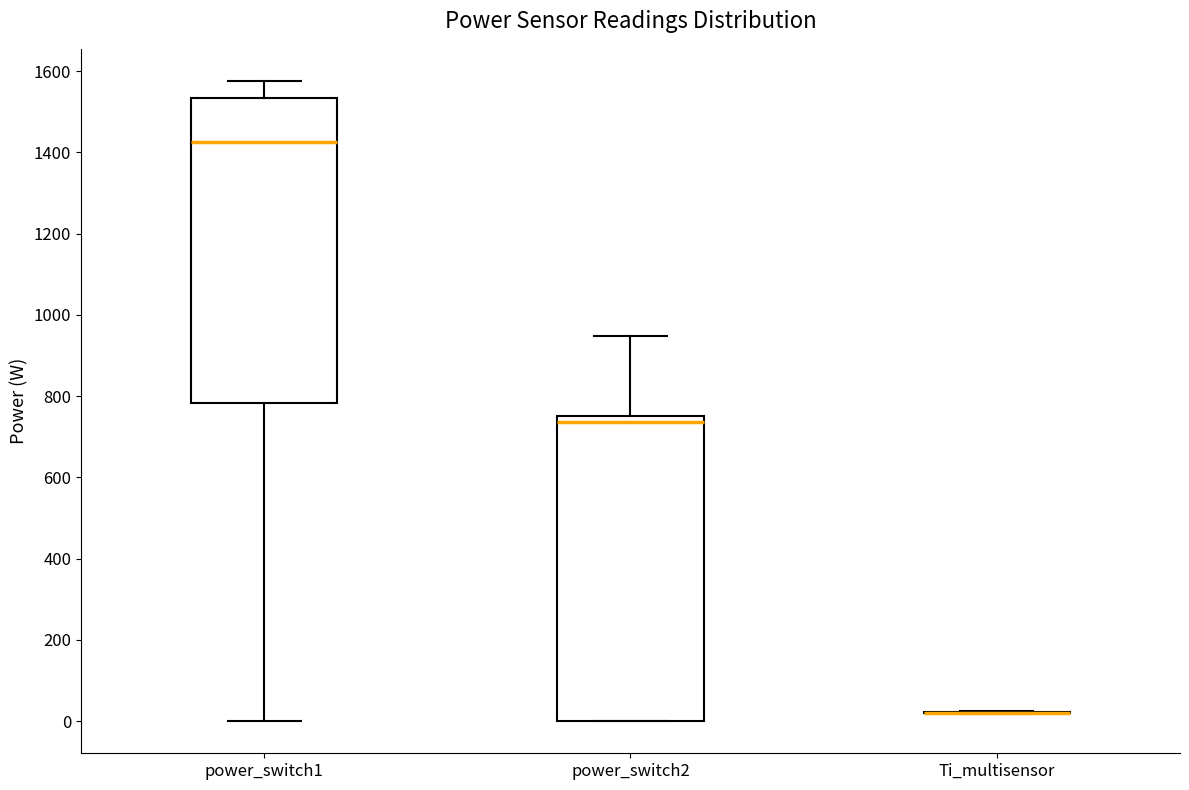

Reading left to right, transcribe this box plot: for each box, give where its median line is, the range the box spans, and where its two whiskers end, as read against the y-axis. The values are not printed on the chart, so give them approximately, as read against the axis.

power_switch1: median 1420, box 780 to 1540, whiskers 0 to 1580
power_switch2: median 740, box 0 to 760, whiskers 0 to 940
Ti_multisensor: box collapsed to a line at 20, whiskers 20 to 20